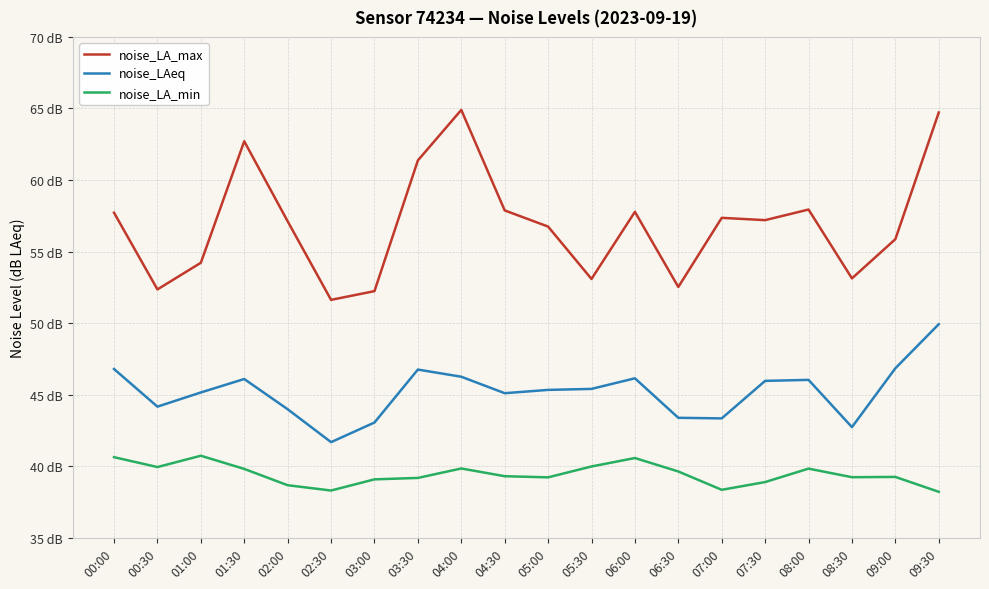

Where is noise_LA_min nearest to the value 39?

03:00